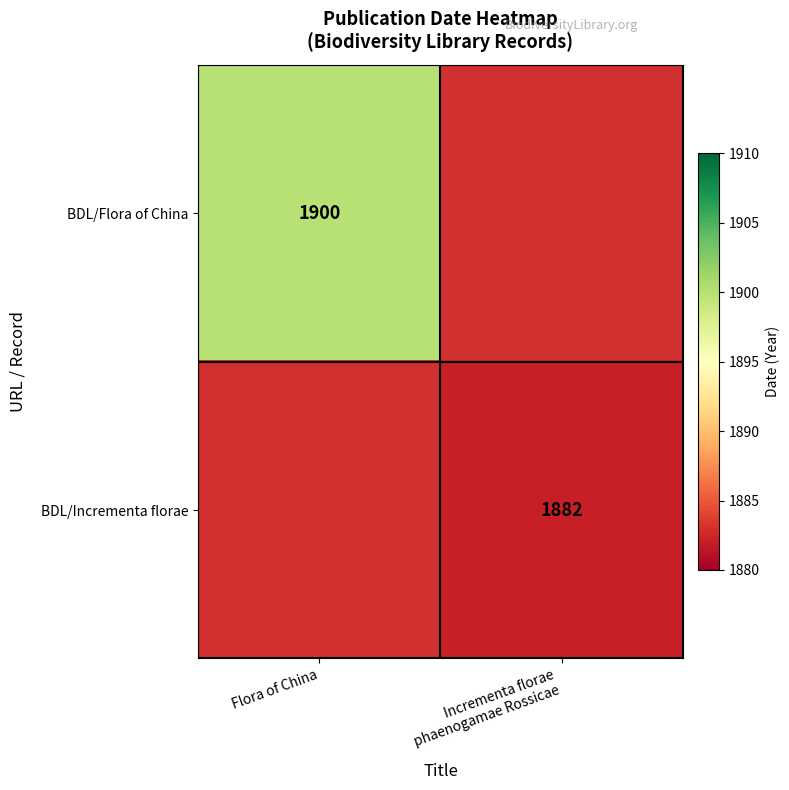

The BDL/Flora of China series shows 2681 at Flora of China. True or false?

False